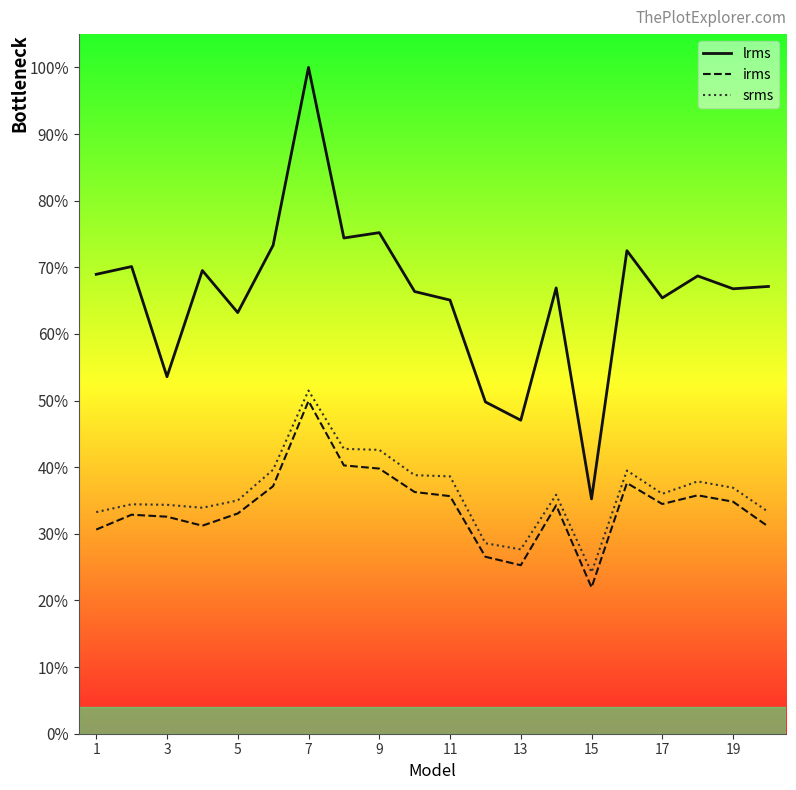

How many data points does each series have?

20